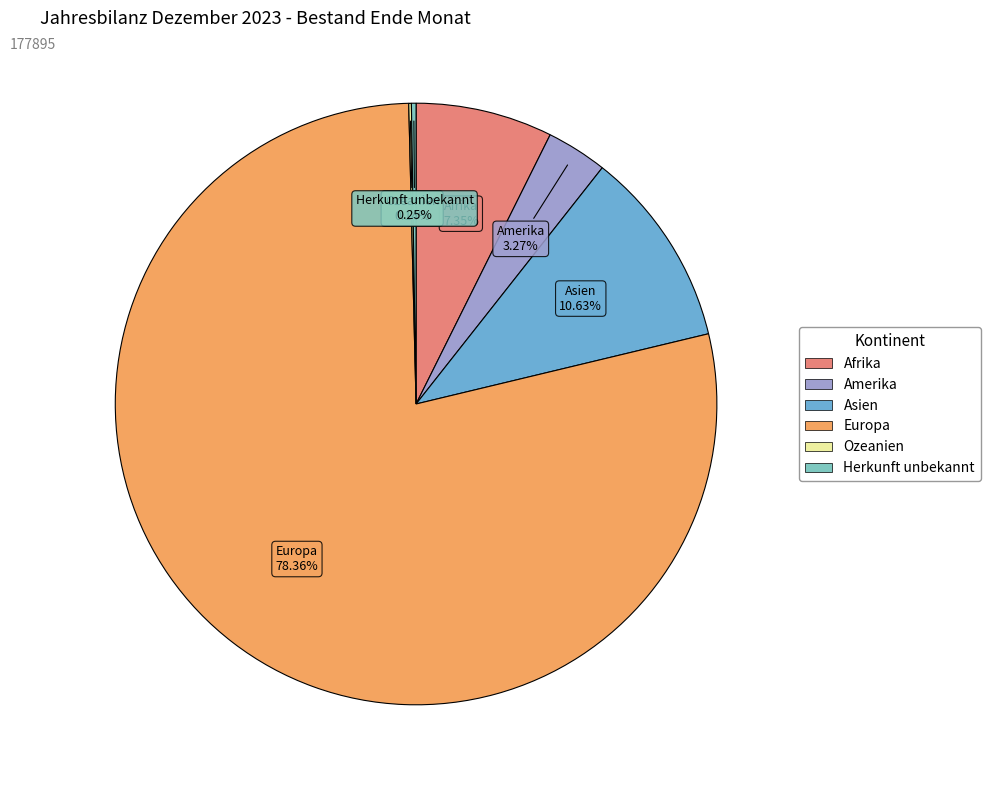

Is it true that Europa is 78% of the pie?

True